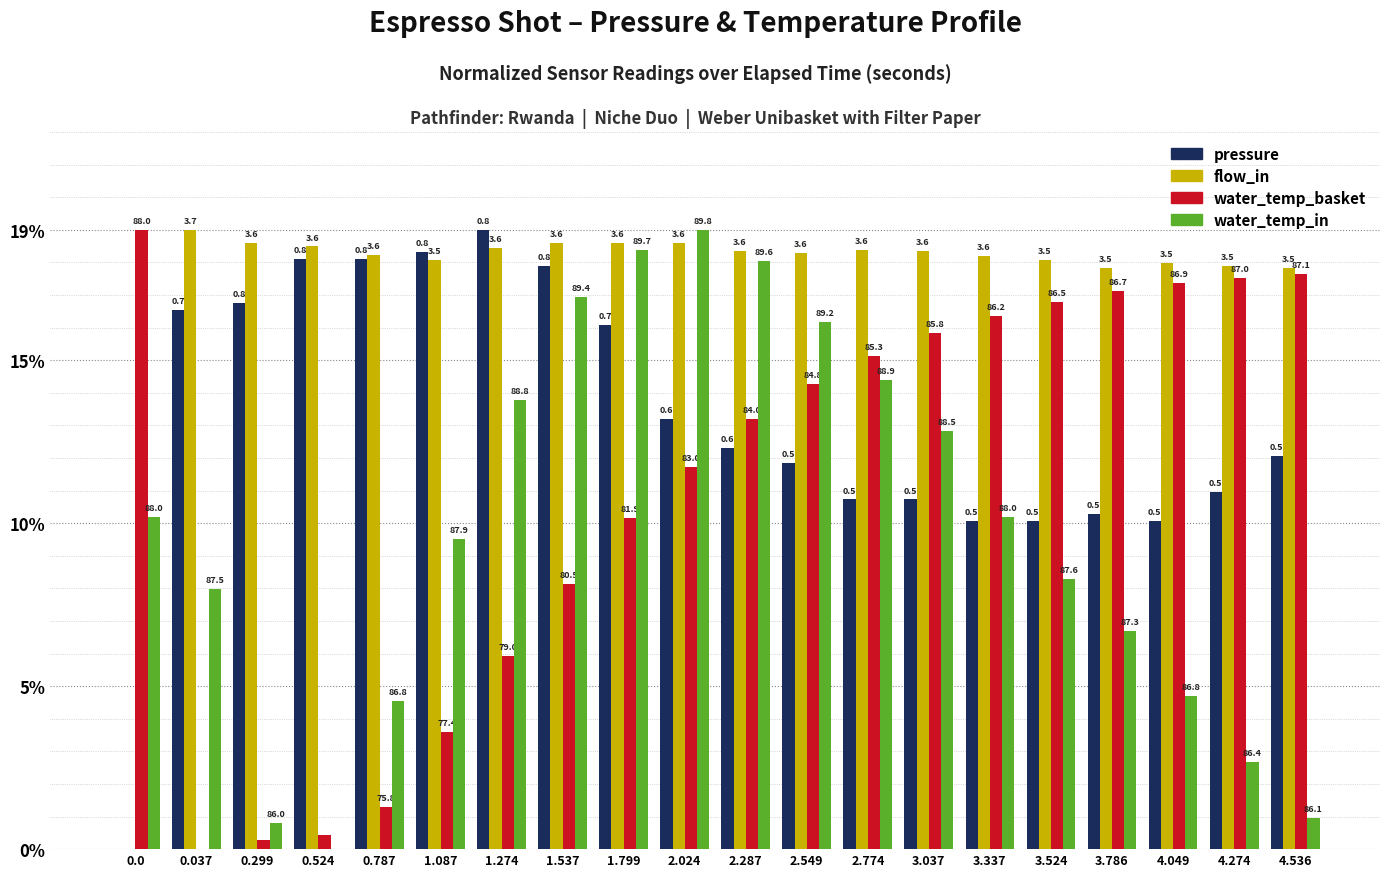

Reading left to right, transcribe all the data shown in this chart.

pressure: 0.0	16.5	16.8	18.1	18.1	18.3	19.0	17.9	16.1	13.2	12.3	11.8	10.7	10.7	10.1	10.1	10.3	10.1	11.0	12.1
flow_in: 0.0	19.0	18.6	18.5	18.2	18.1	18.4	18.6	18.6	18.6	18.3	18.3	18.4	18.3	18.2	18.1	17.8	18.0	17.9	17.8
water_temperature_basket: 19.0	0.0	0.3	0.4	1.3	3.6	5.9	8.1	10.2	11.7	13.2	14.3	15.1	15.8	16.4	16.8	17.1	17.4	17.5	17.6
water_temperature_in: 10.2	8.0	0.8	0.0	4.5	9.5	13.8	16.9	18.4	19.0	18.0	16.2	14.4	12.8	10.2	8.3	6.7	4.7	2.7	1.0